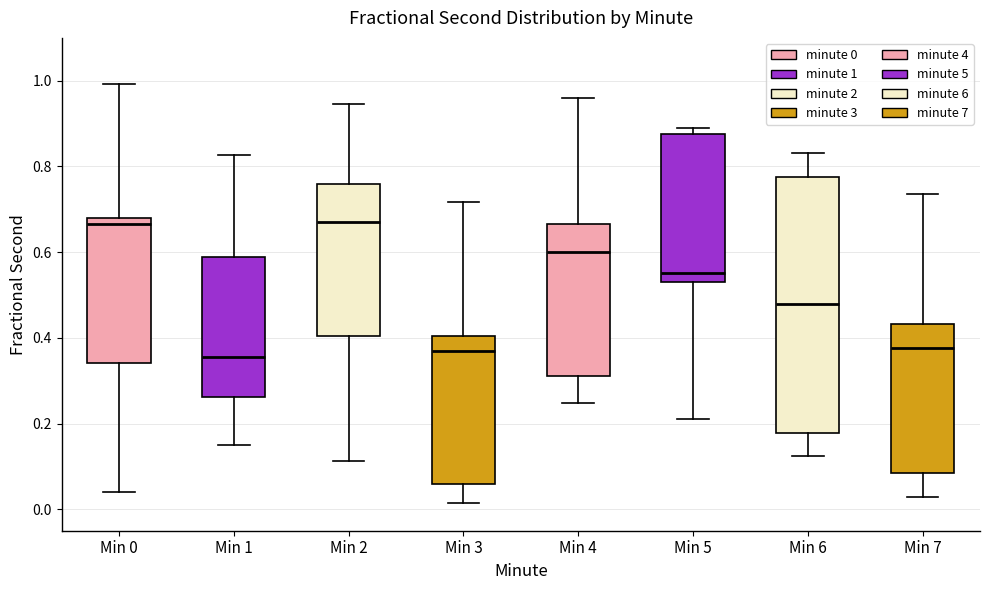

Reading left to right, transcribe this box plot: for each box, give where its median line is, the range the box spans, and where its two whiskers end, as read against the y-axis. The values are not printed on the chart, so give them approximately, as read against the axis.

Min 0: median 0.66, box 0.34 to 0.68, whiskers 0.04 to 1.00
Min 1: median 0.36, box 0.26 to 0.58, whiskers 0.14 to 0.82
Min 2: median 0.66, box 0.40 to 0.76, whiskers 0.12 to 0.94
Min 3: median 0.36, box 0.06 to 0.40, whiskers 0.02 to 0.72
Min 4: median 0.60, box 0.32 to 0.66, whiskers 0.24 to 0.96
Min 5: median 0.56, box 0.54 to 0.88, whiskers 0.22 to 0.90
Min 6: median 0.48, box 0.18 to 0.78, whiskers 0.12 to 0.84
Min 7: median 0.38, box 0.08 to 0.44, whiskers 0.02 to 0.74